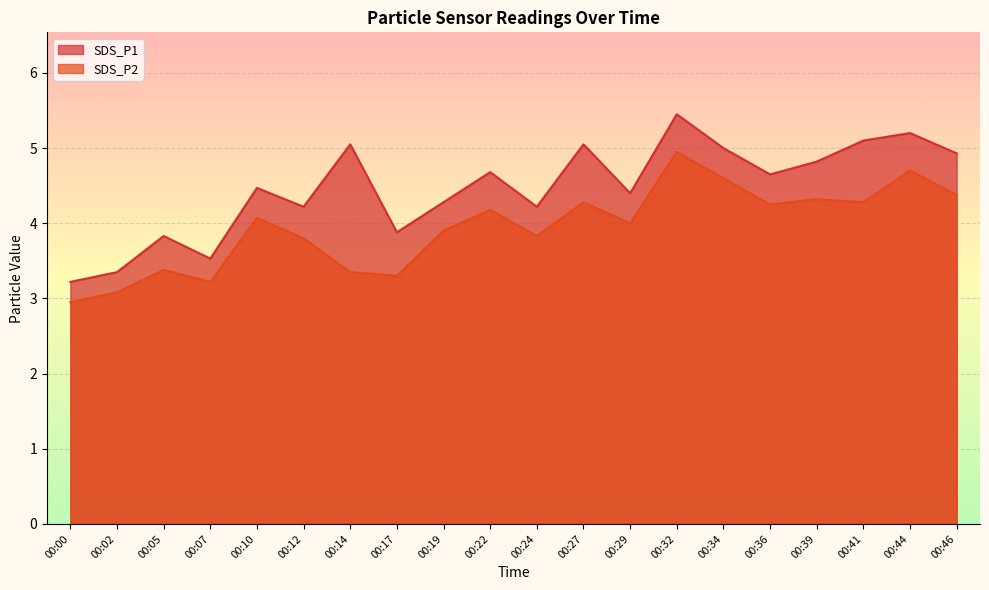

How many lines are shown in the chart?

2